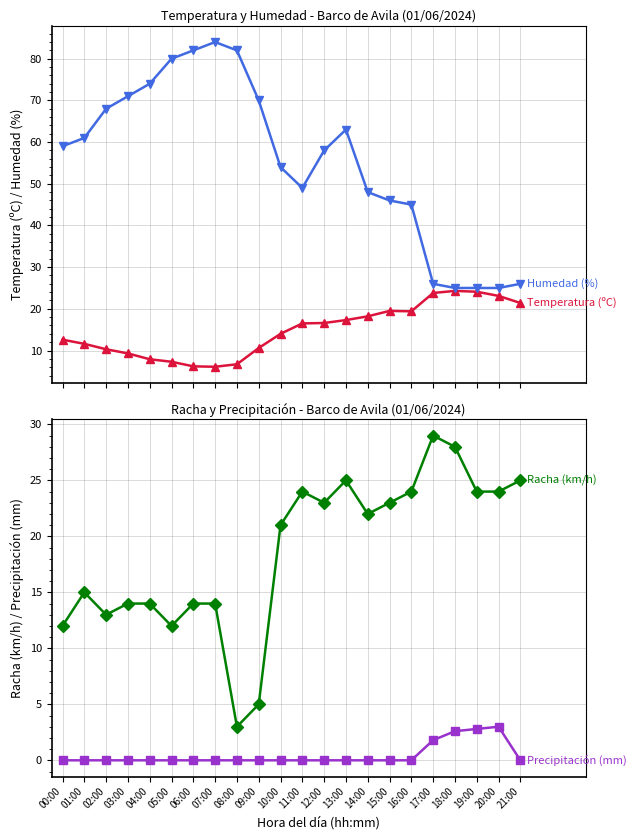

Read the Humedad (%) value at 05:00.

80.0